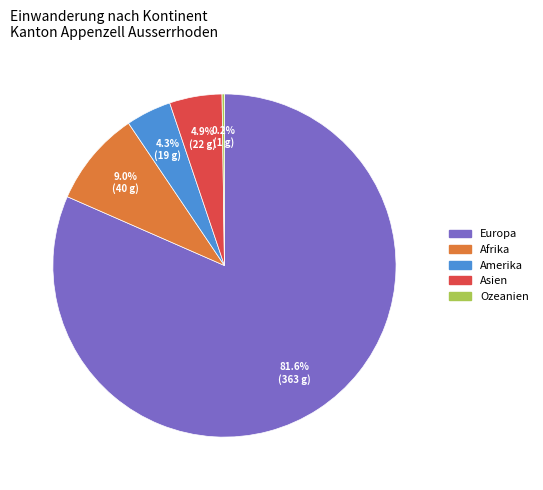

Is it true that Amerika is 4% of the pie?

True